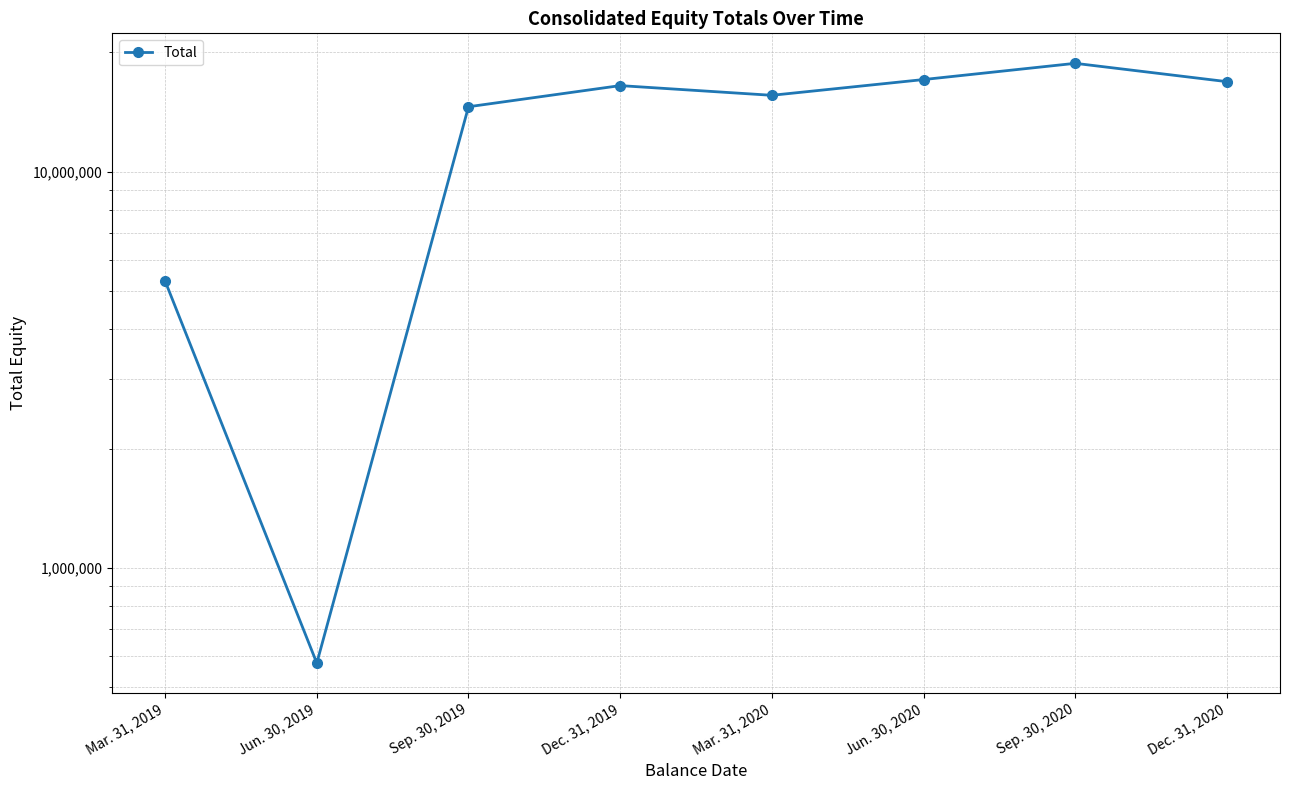

Approximately how many times larger is the value at Dec. 31, 2019 compared to Sep. 30, 2019?

1.1